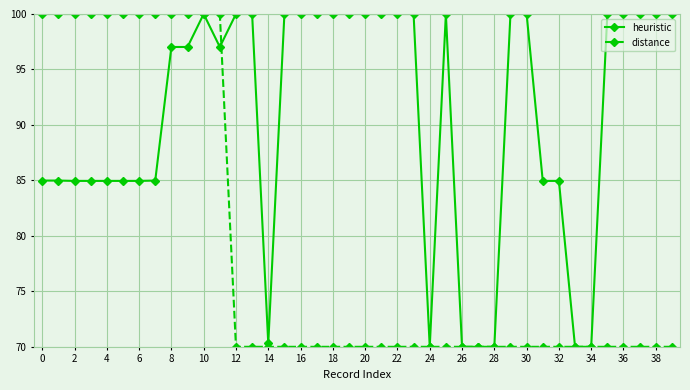

What is the smallest value displayed?

70.0